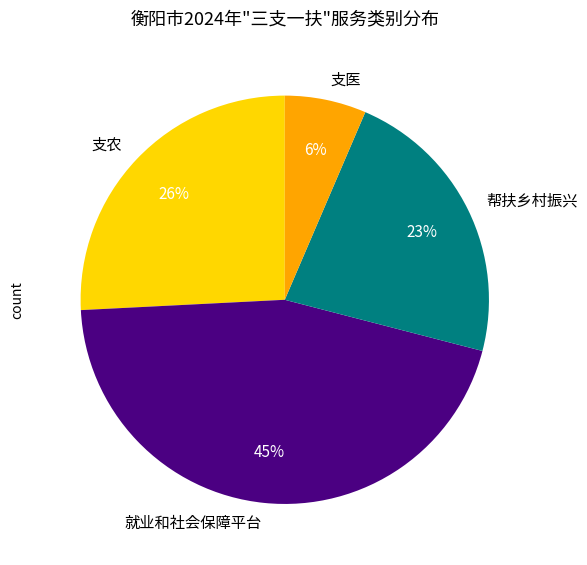

Rank the categories by value from highest to lowest.

就业和社会保障平台, 支农, 帮扶乡村振兴, 支医